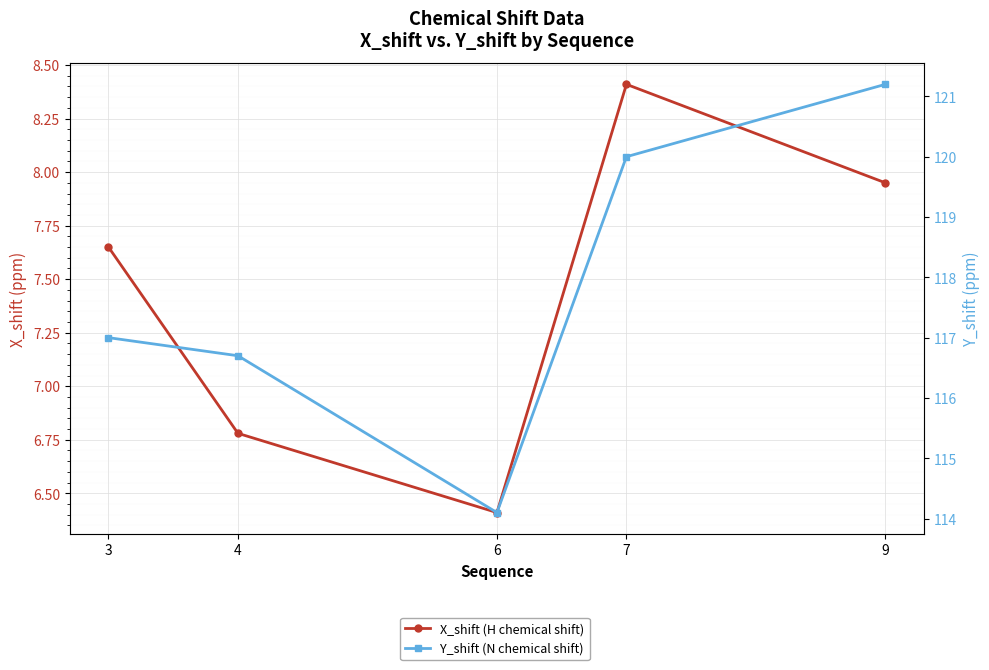

Reading left to right, what are all the values shown in this chart?

X_shift (H chemical shift): 7.7	6.8	6.4	8.4	8.0
Y_shift (N chemical shift): 117.0	116.7	114.1	120.0	121.2